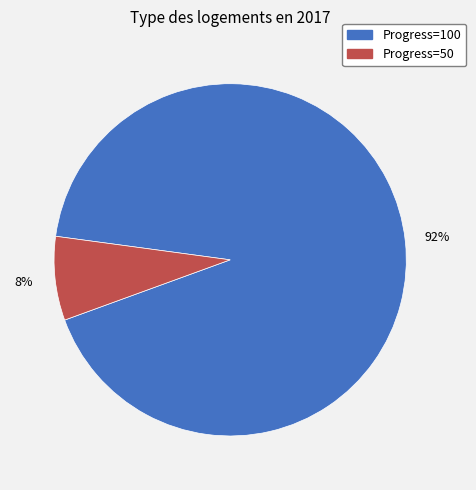

How many segments does this pie chart have?

2